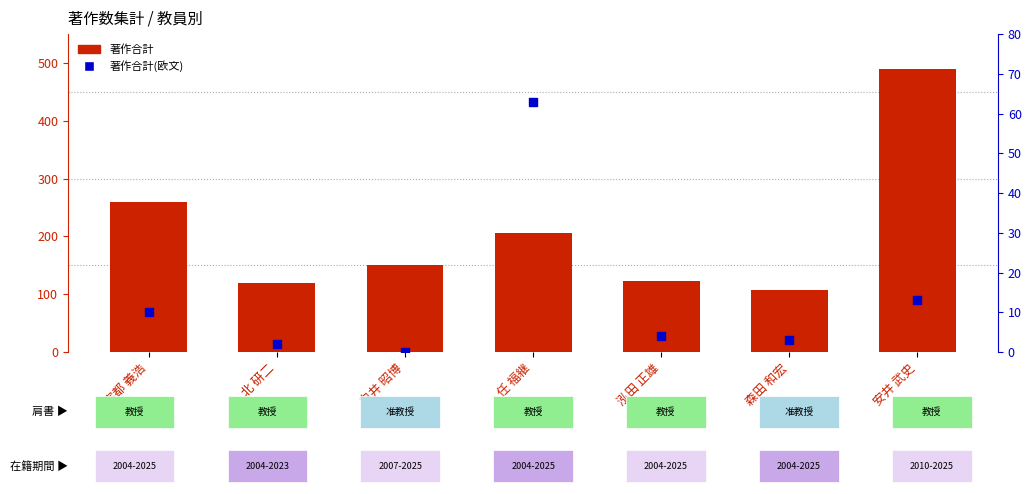

At how many categories does at least one series exceed 8?

7